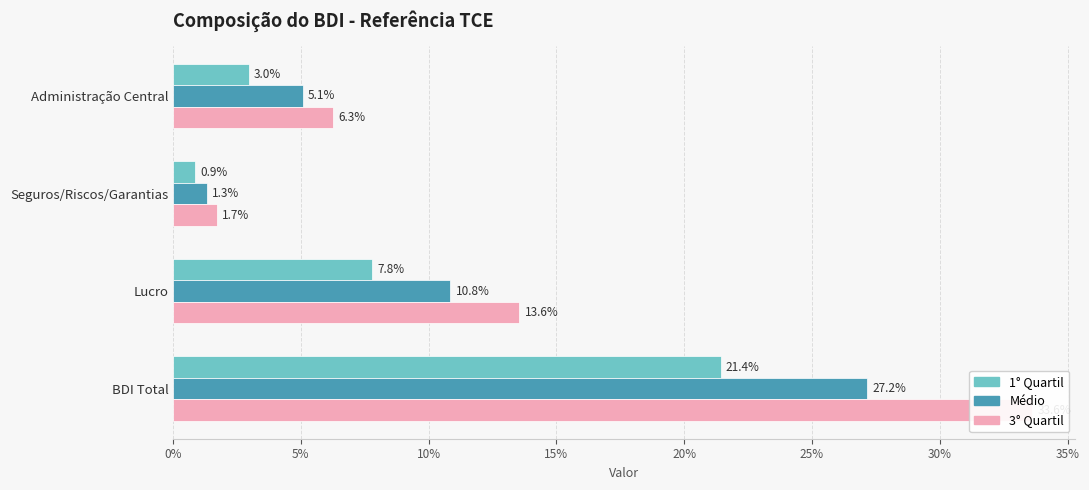

Which has a higher value, BDI Total or Seguros/Riscos/Garantias?

BDI Total